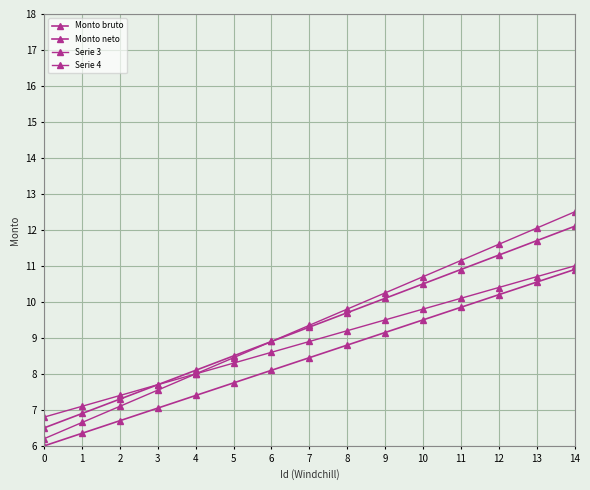

Rank the series by their maximum value, from lowest to highest.

Monto neto, Serie 4, Monto bruto, Serie 3